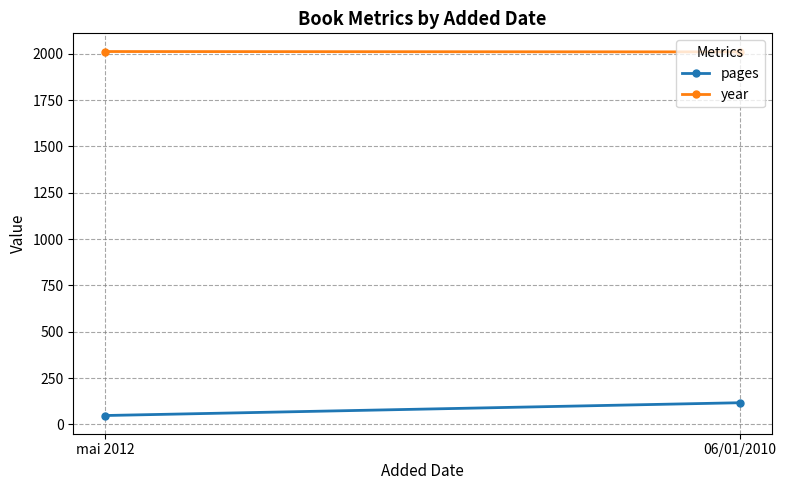

Reading left to right, extract all data points from this chart.

pages: mai 2012=48	06/01/2010=117
year: mai 2012=2012	06/01/2010=2010